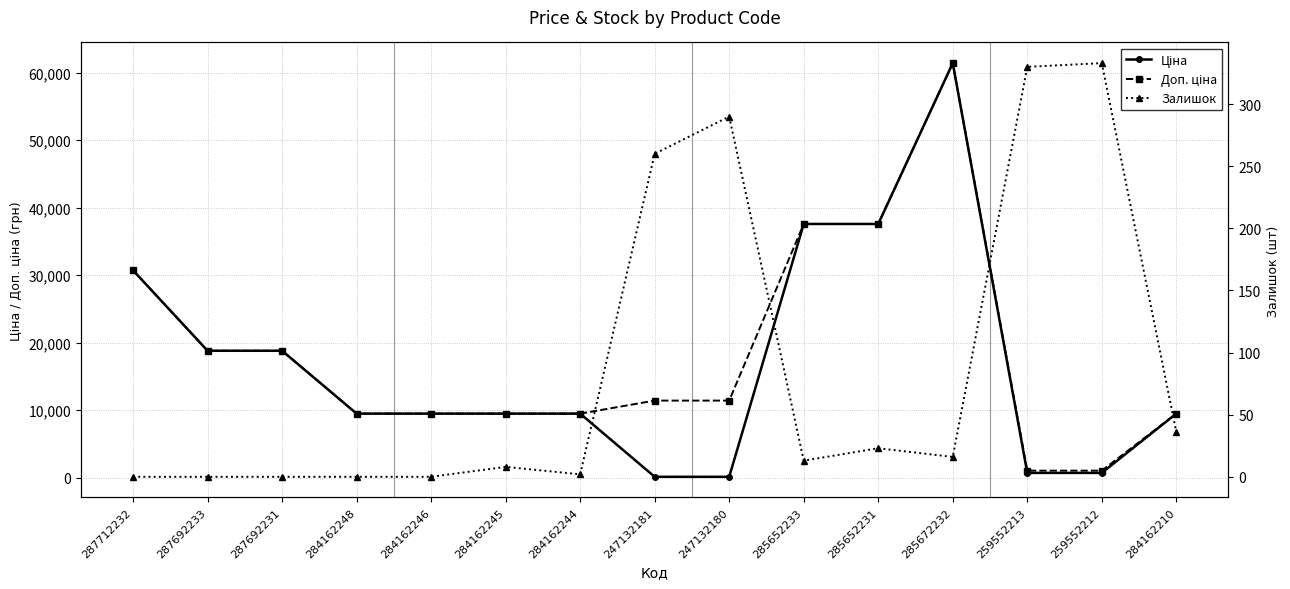

True or false: Ціна and Залишок intersect in this chart.

True